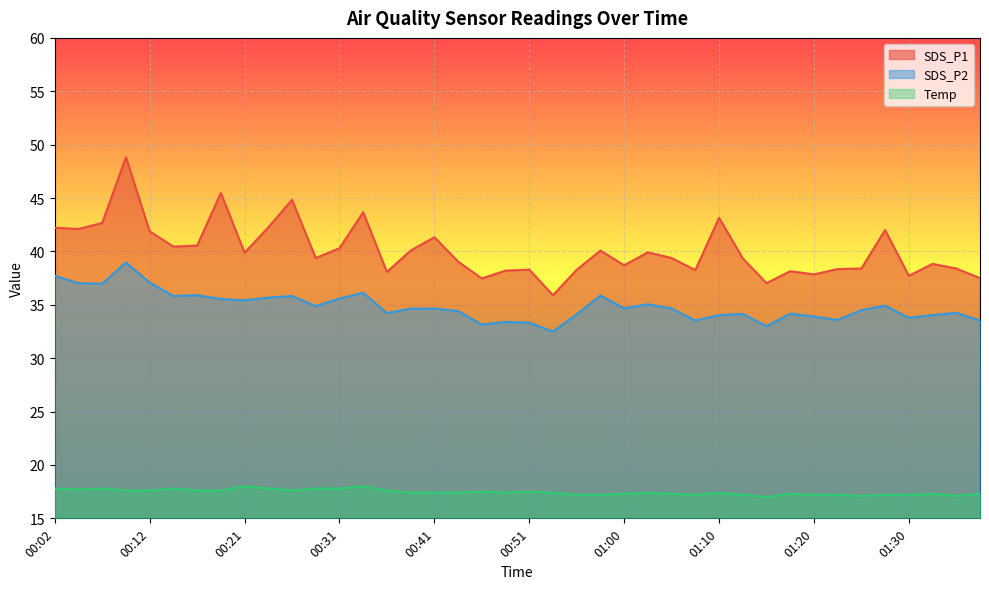

Reading right to left, transcribe all the data shown in this chart.

SDS_P1: 01:37=37.5	01:35=38.4	01:32=38.8	01:30=37.7	01:27=42.0	01:25=38.4	01:23=38.4	01:20=37.9	01:18=38.1	01:15=37.0	01:13=39.4	01:10=43.1	01:08=38.2	01:05=39.4	01:03=39.9	01:00=38.7	00:58=40.1	00:56=38.3	00:53=35.9	00:51=38.3	00:48=38.2	00:46=37.5	00:43=39.0	00:41=41.3	00:38=40.1	00:36=38.1	00:34=43.7	00:31=40.3	00:29=39.4	00:26=44.8	00:24=42.2	00:21=39.9	00:19=45.5	00:17=40.5	00:14=40.5	00:12=41.9	00:09=48.8	00:07=42.7	00:04=42.1	00:02=42.2
SDS_P2: 01:37=33.5	01:35=34.2	01:32=34.0	01:30=33.8	01:27=34.9	01:25=34.5	01:23=33.6	01:20=33.9	01:18=34.2	01:15=33.0	01:13=34.1	01:10=34.0	01:08=33.5	01:05=34.6	01:03=35.0	01:00=34.7	00:58=35.9	00:56=34.1	00:53=32.5	00:51=33.3	00:48=33.4	00:46=33.1	00:43=34.4	00:41=34.6	00:38=34.6	00:36=34.2	00:34=36.1	00:31=35.6	00:29=34.9	00:26=35.8	00:24=35.7	00:21=35.4	00:19=35.5	00:17=35.9	00:14=35.8	00:12=37.1	00:09=39.0	00:07=37.0	00:04=37.0	00:02=37.7
Temp: 01:37=17.3	01:35=17.1	01:32=17.3	01:30=17.2	01:27=17.2	01:25=17.1	01:23=17.2	01:20=17.2	01:18=17.3	01:15=17.0	01:13=17.2	01:10=17.4	01:08=17.2	01:05=17.3	01:03=17.4	01:00=17.3	00:58=17.2	00:56=17.2	00:53=17.4	00:51=17.5	00:48=17.4	00:46=17.5	00:43=17.4	00:41=17.4	00:38=17.4	00:36=17.6	00:34=18.0	00:31=17.8	00:29=17.8	00:26=17.6	00:24=17.8	00:21=18.0	00:19=17.6	00:17=17.6	00:14=17.8	00:12=17.6	00:09=17.6	00:07=17.8	00:04=17.7	00:02=17.8